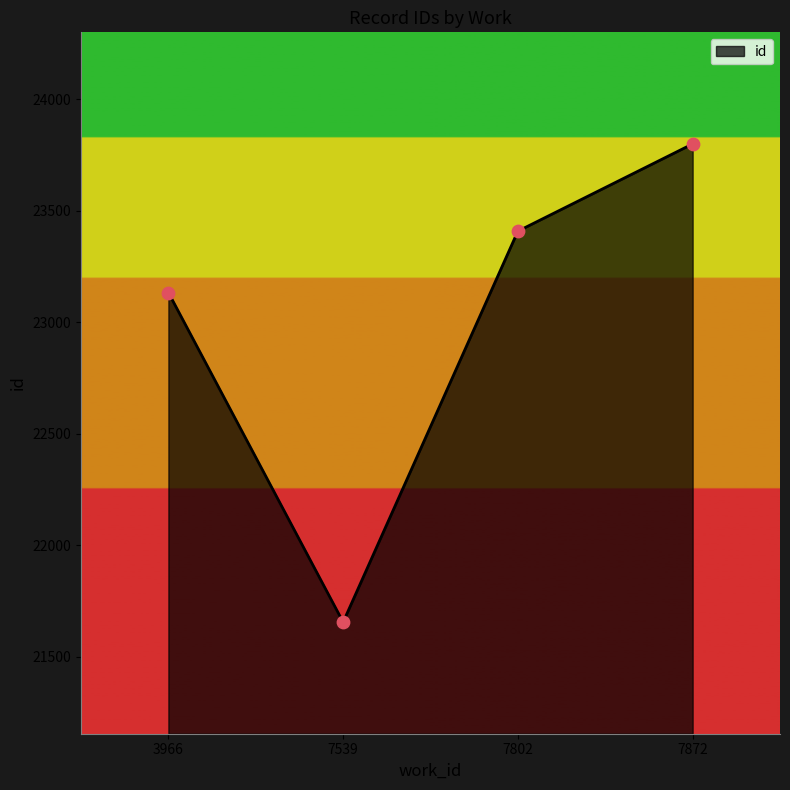

Approximately how many times larger is the value at 3966 compared to 7872?

1.0